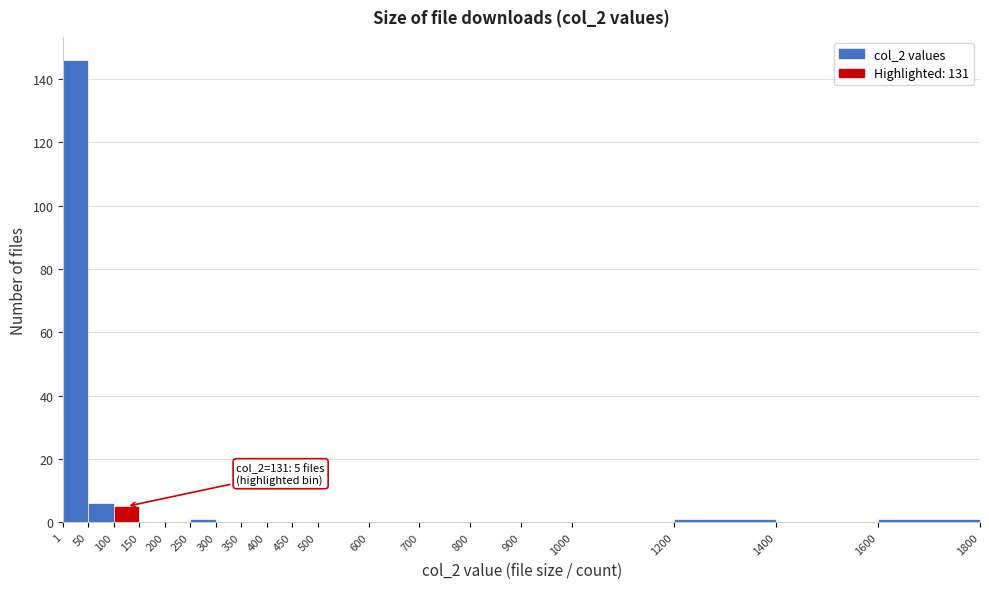

Over which range of the x-axis is the bar tallest?

1 to 50